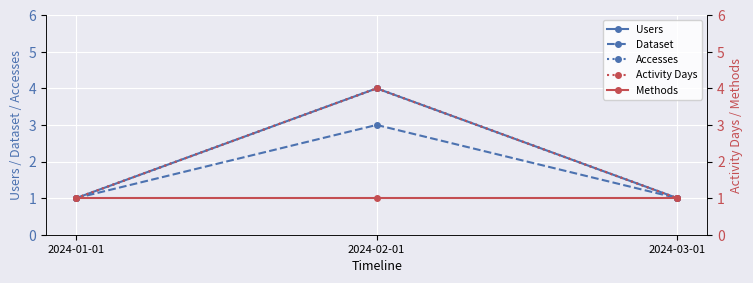

Reading left to right, transcribe all the data shown in this chart.

Users: 1	4	1
Dataset: 1	3	1
Accesses: 1	4	1
Activity Days: 1	4	1
Methods: 1	1	1